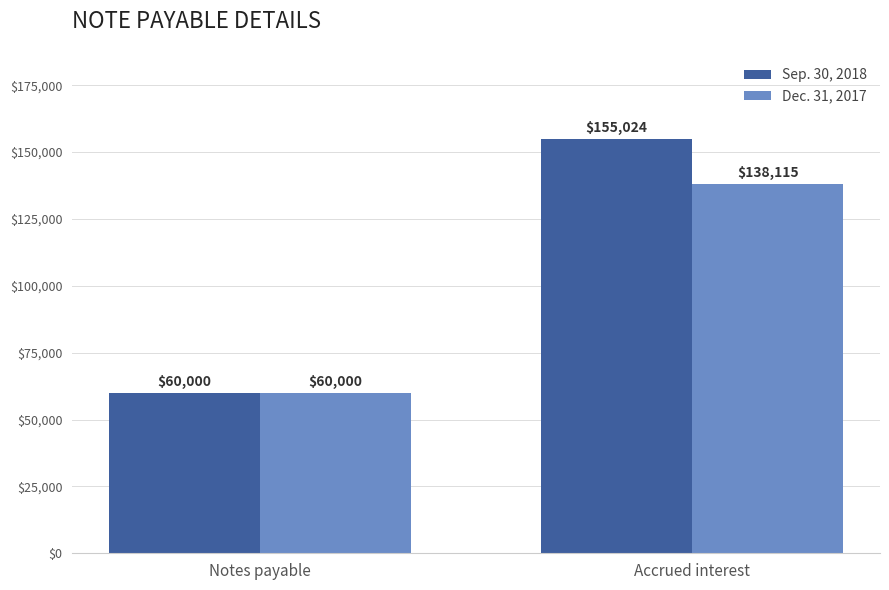

What is the difference between the maximum and minimum values in the Dec. 31, 2017 series?

78115